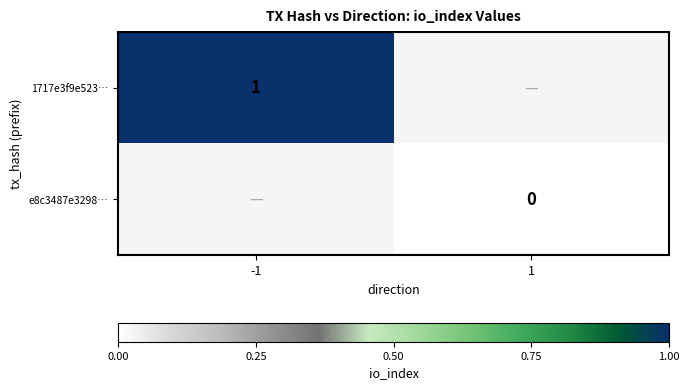

At 1, list the series in order from largest to smallest.

1717e3f9e523…, e8c3487e3298…